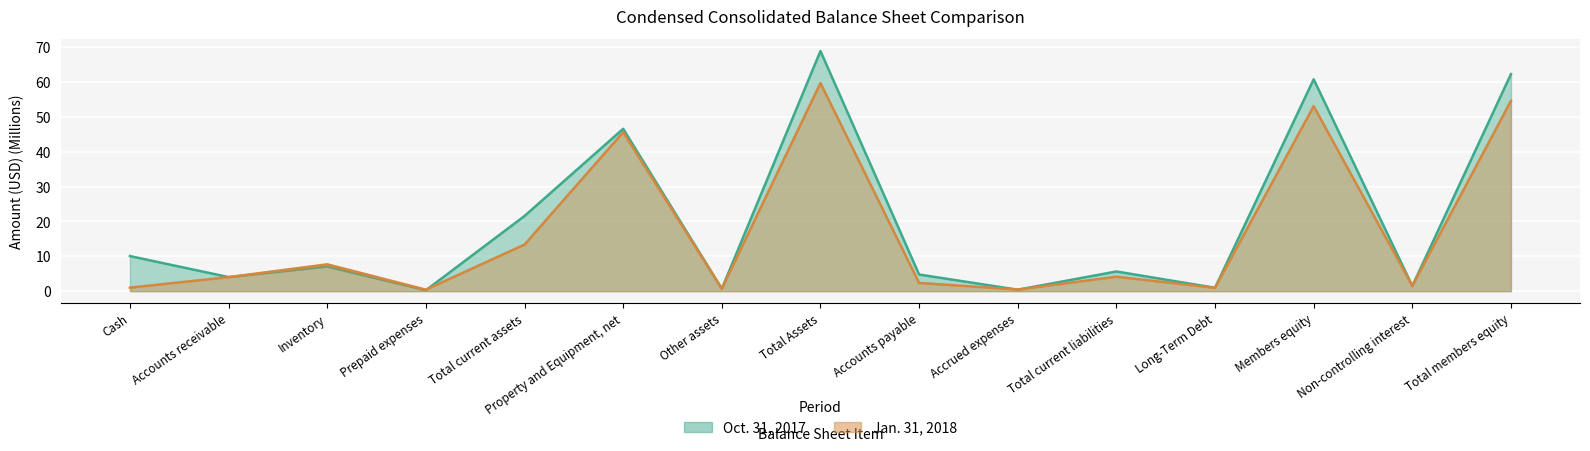

True or false: Jan. 31, 2018 and Oct. 31, 2017 cross at least once.

True